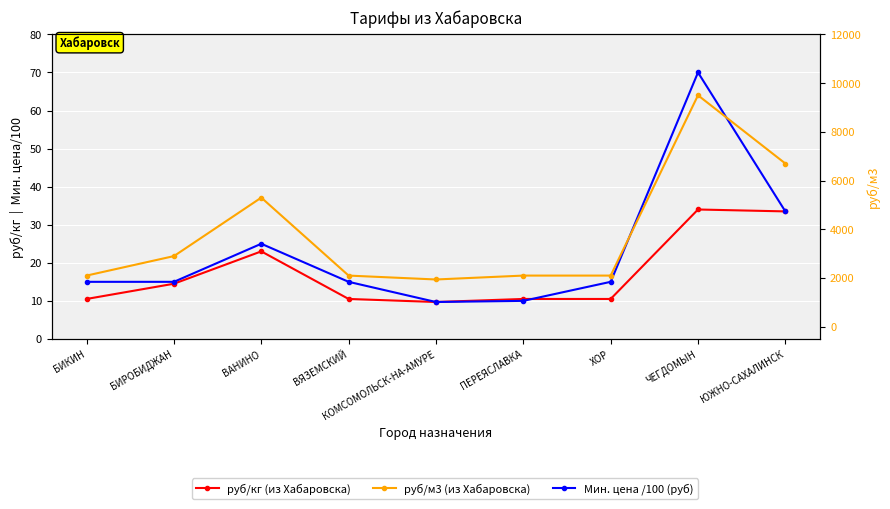

How many times do Мин. цена /100 (руб) and руб/кг (из Хабаровска) cross each other?

1